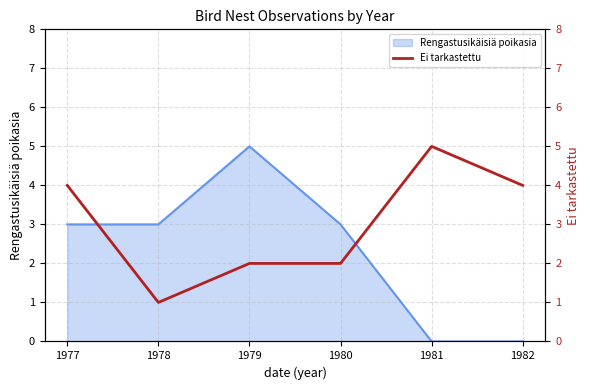

How many interior local peaks (higher than both neighbors) does the data have?

1